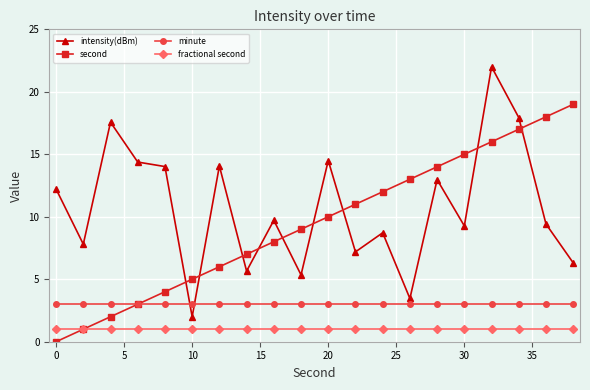

Which series ends up on top after the final intersection of second and intensity(dBm)?

second